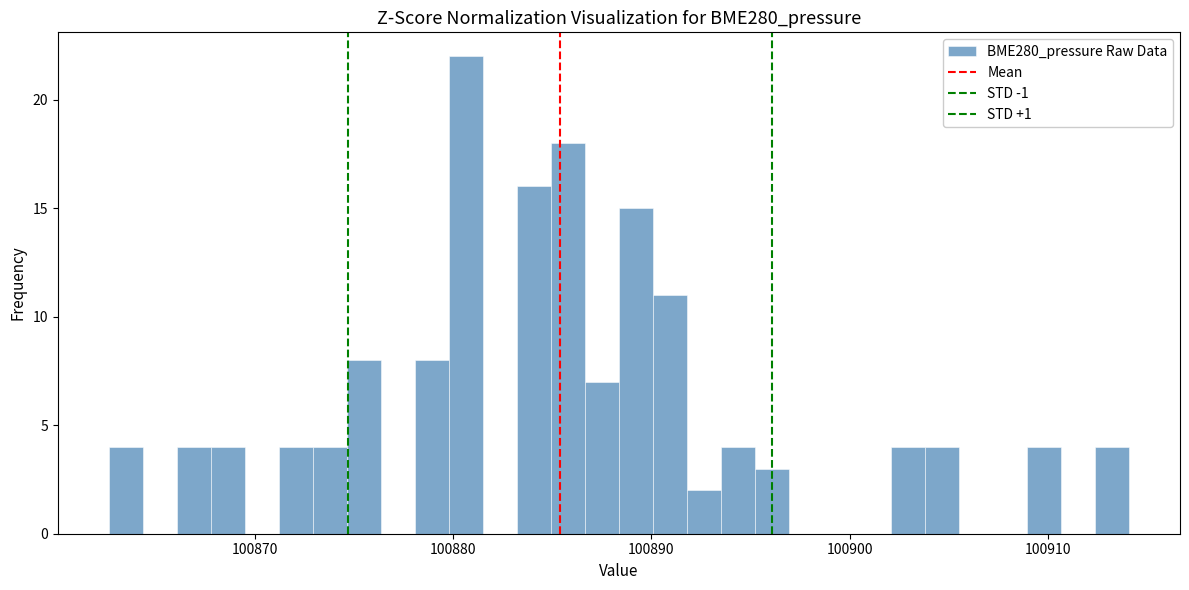

Read against the x-axis, roughly where is the centre of the tallest bar?

100881